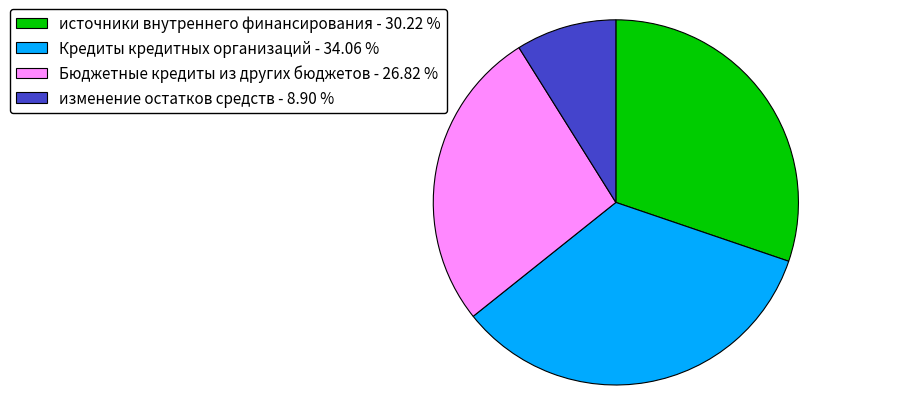

Approximately how many times larger is the value at изменение остатков средств compared to Бюджетные кредиты из других бюджетов?

0.3